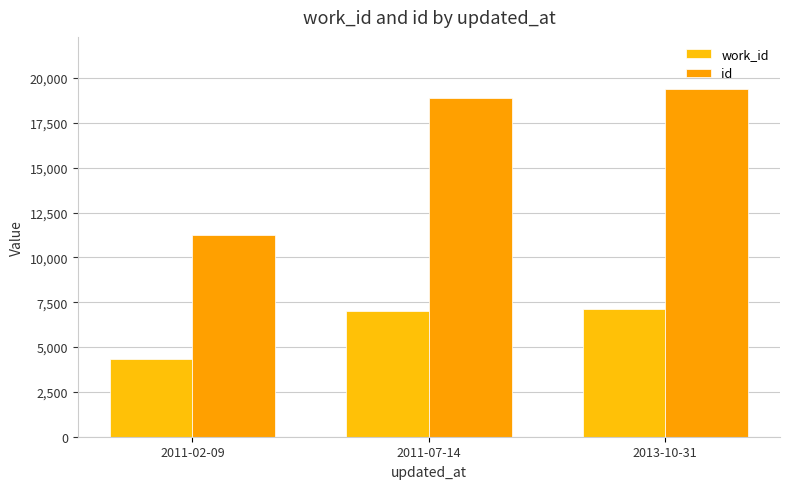

Which series has the largest total across all categories?

id